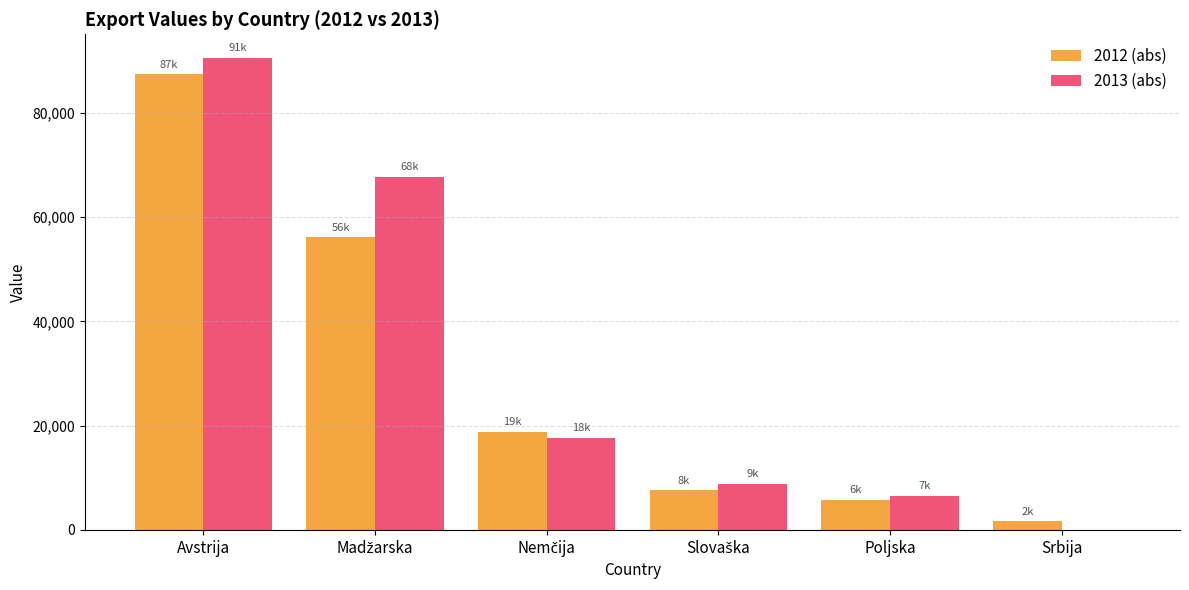

What is the sum of all 2012 (abs) values?

177487.2